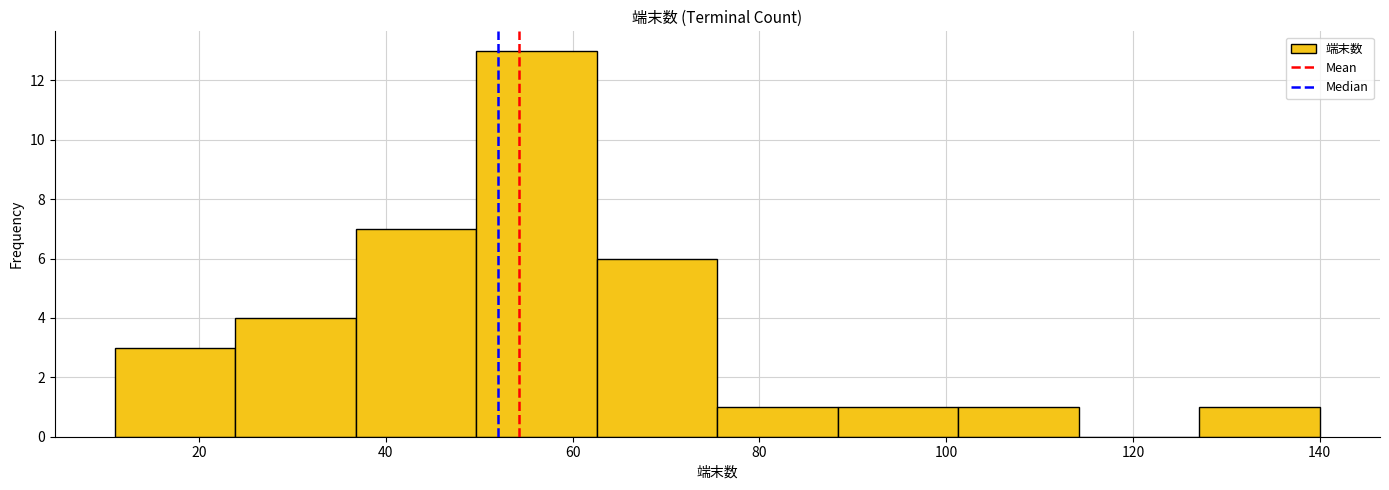

Over which range of the x-axis is the bar tallest?

50 to 62